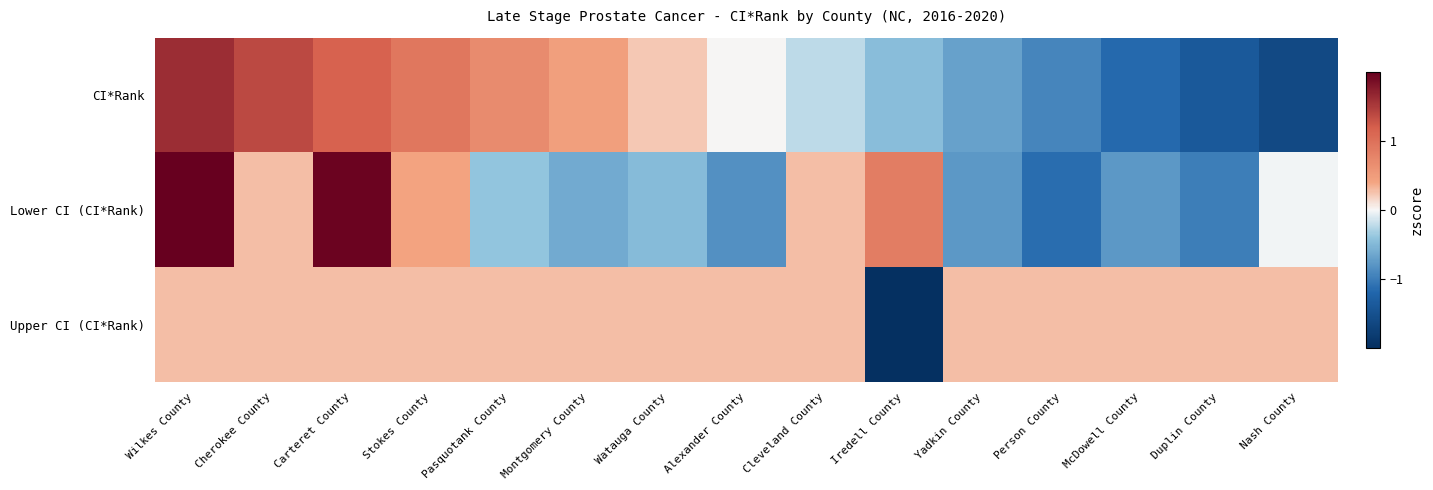

Which series changed the most between Montgomery County and Watauga County?

CI*Rank